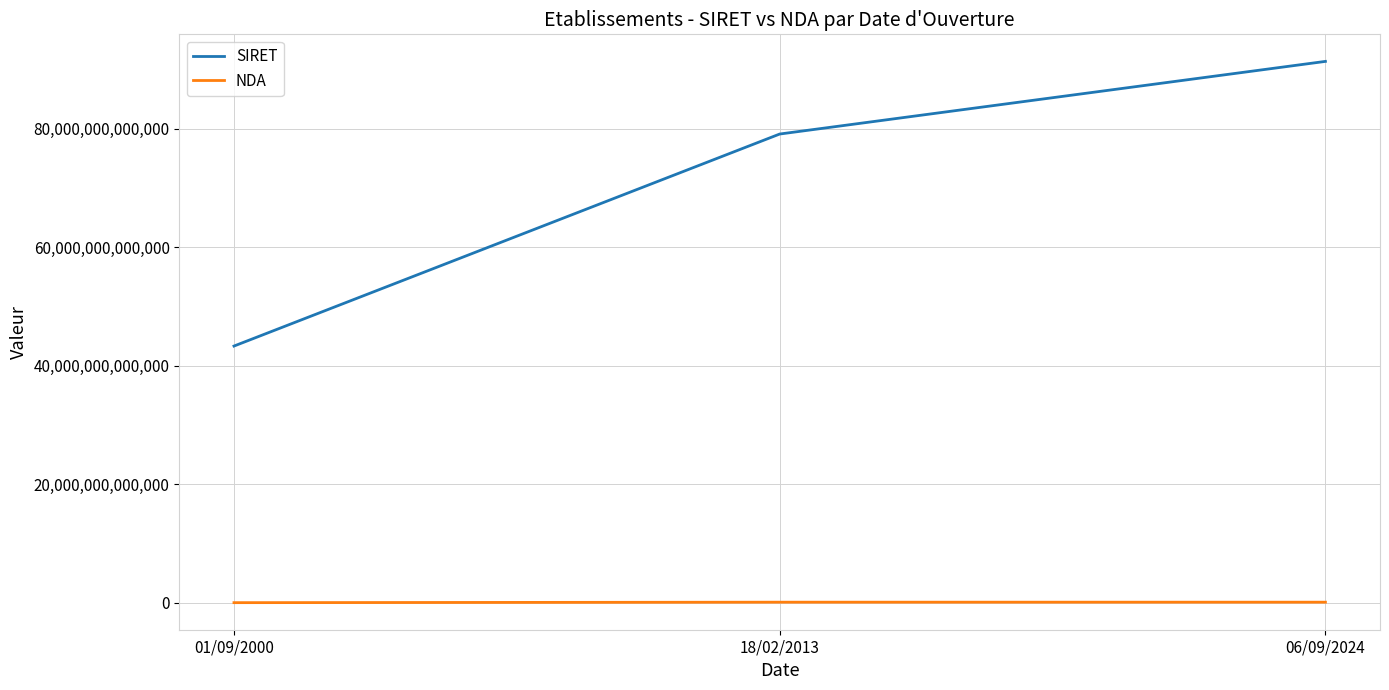

At which label is SIRET closest to 67361014850019?

18/02/2013